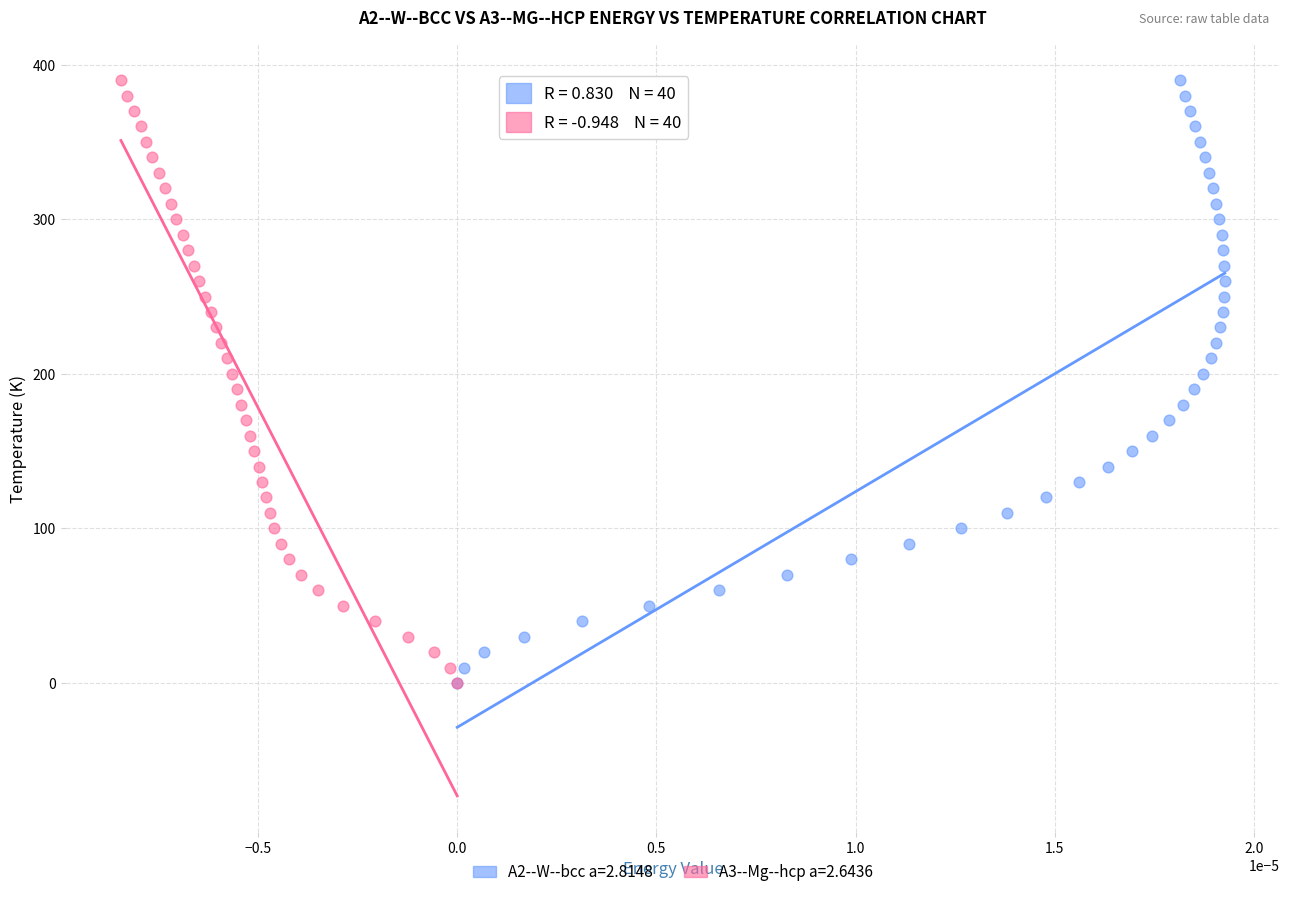

What are all the series names shown in the legend?

A2--W--bcc a=2.8148, A3--Mg--hcp a=2.6436